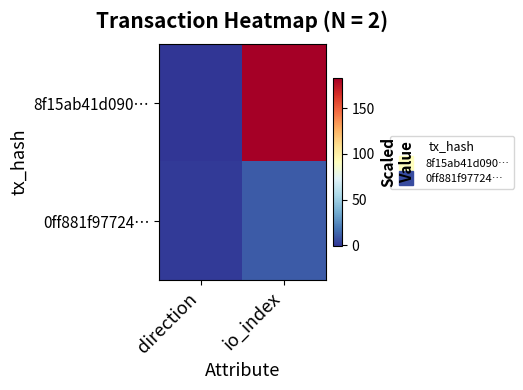

At how many categories does at least one series exceed 179?

1